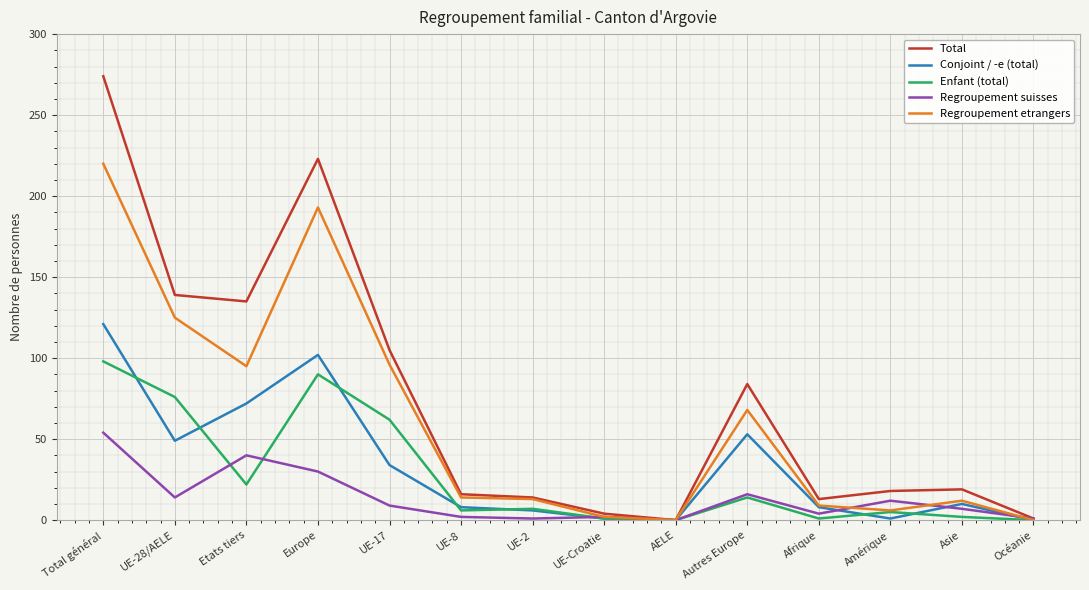

True or false: Enfant (total) has more than 2 points higher than both neighbors.

True